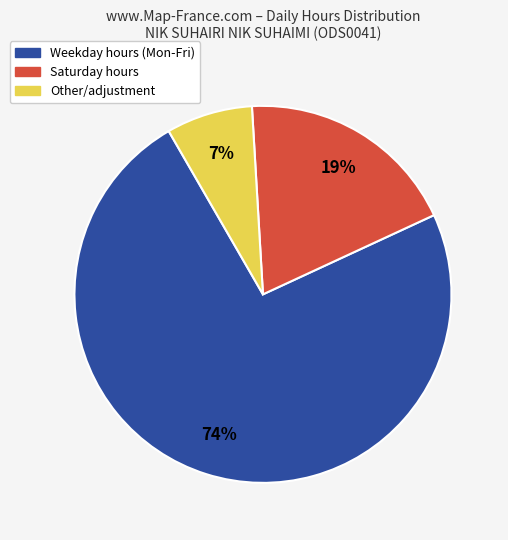

Does any single category account for the majority?

Yes